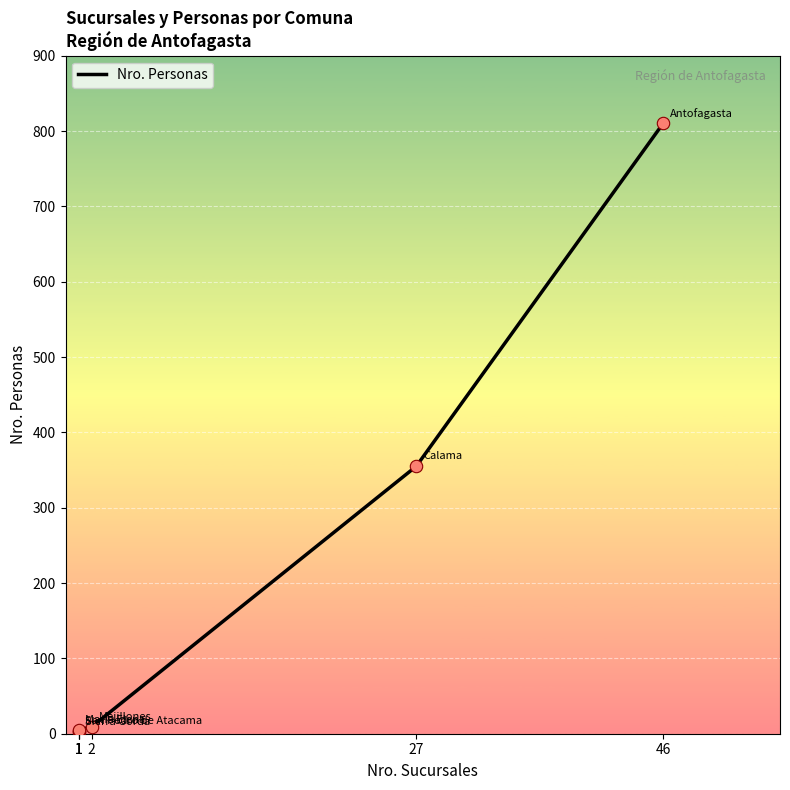

What is the change in value from 1 to 2?

+5